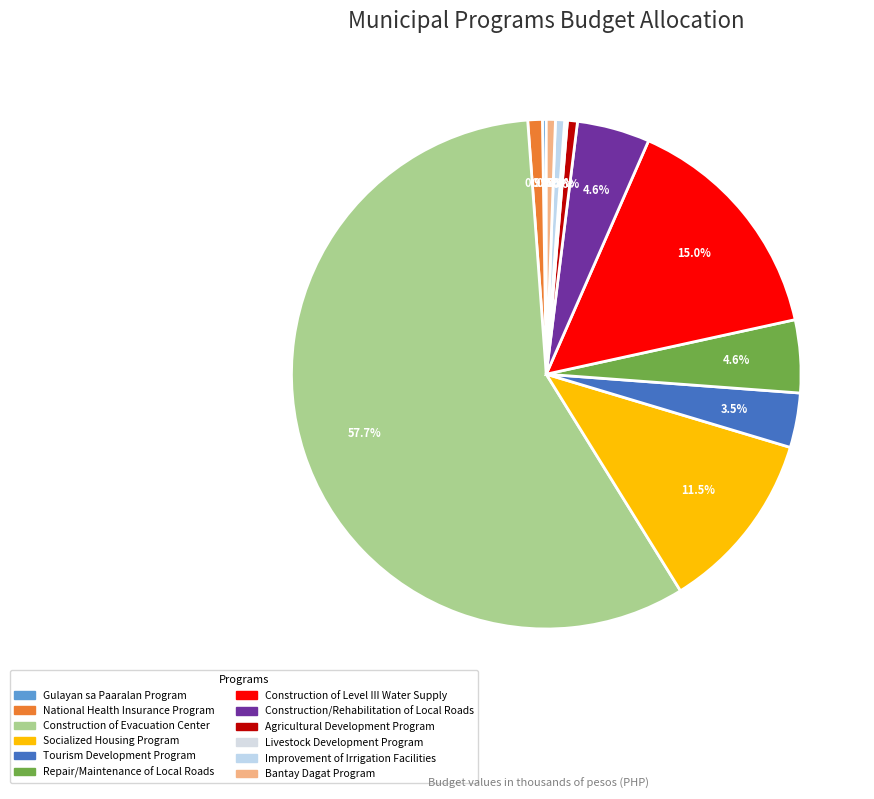

Count the number of slices in the pie.

12